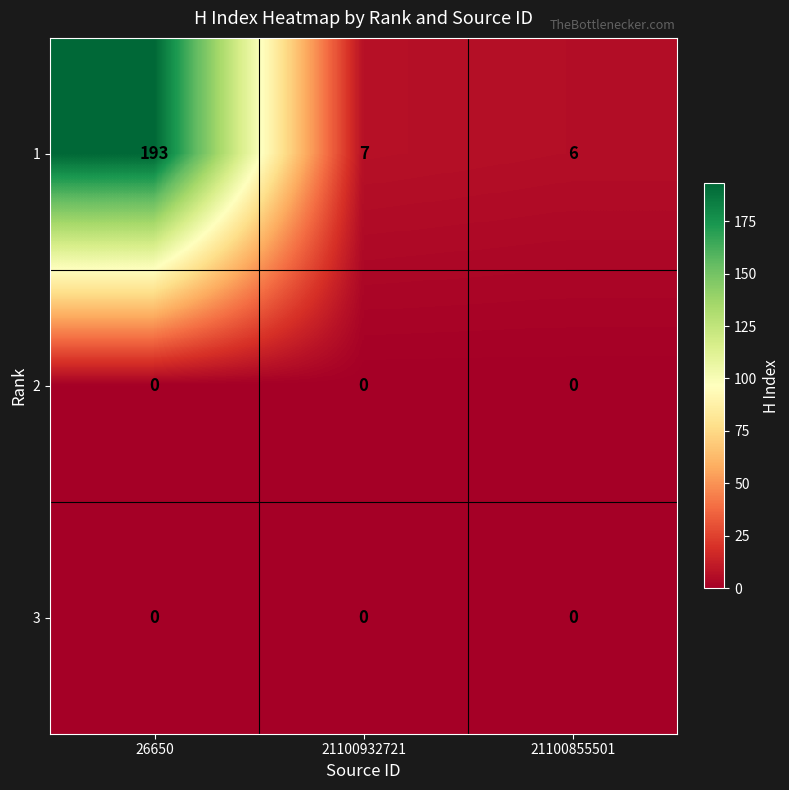

Which series has the largest total across all categories?

1